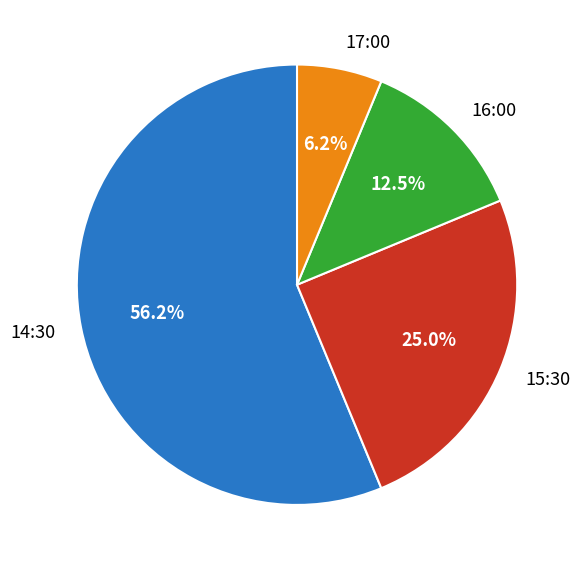

Count the number of slices in the pie.

4